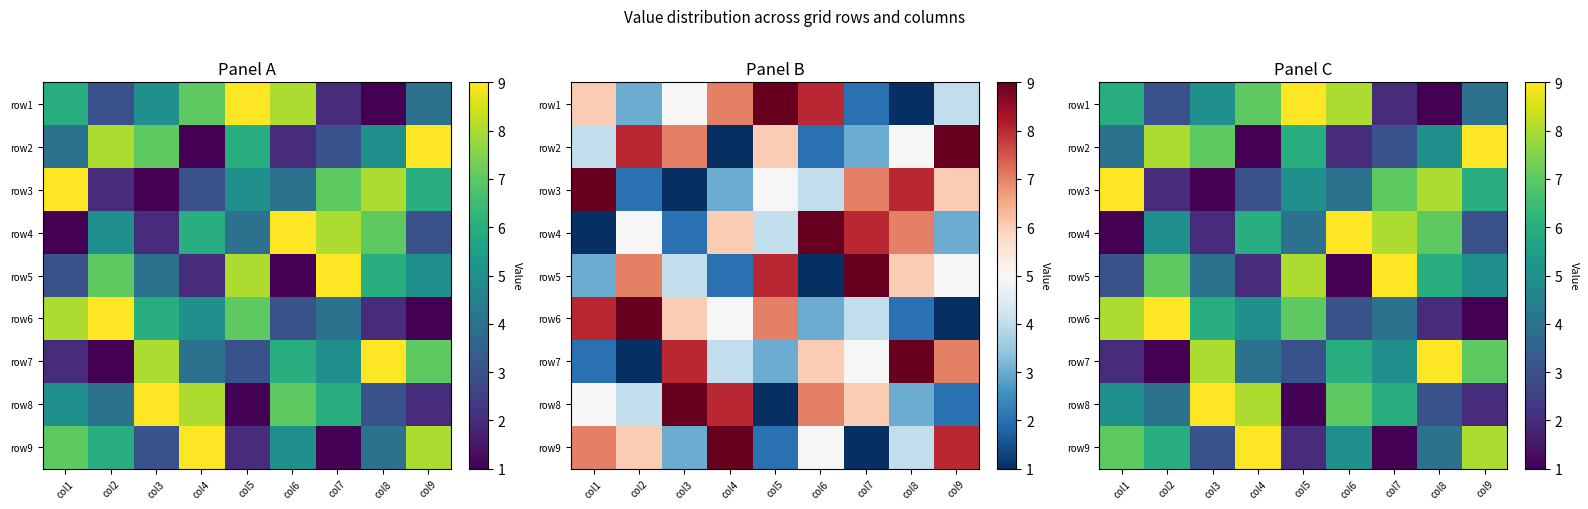

What is the difference between the highest and lowest values at col8?

8